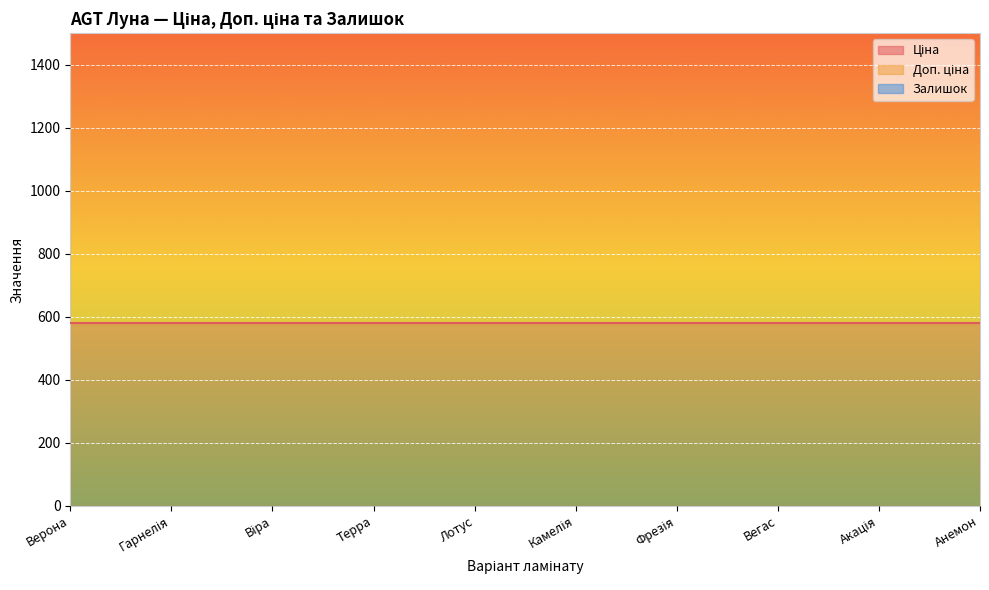

The Ціна series shows 580.4 at Вегас. True or false?

True